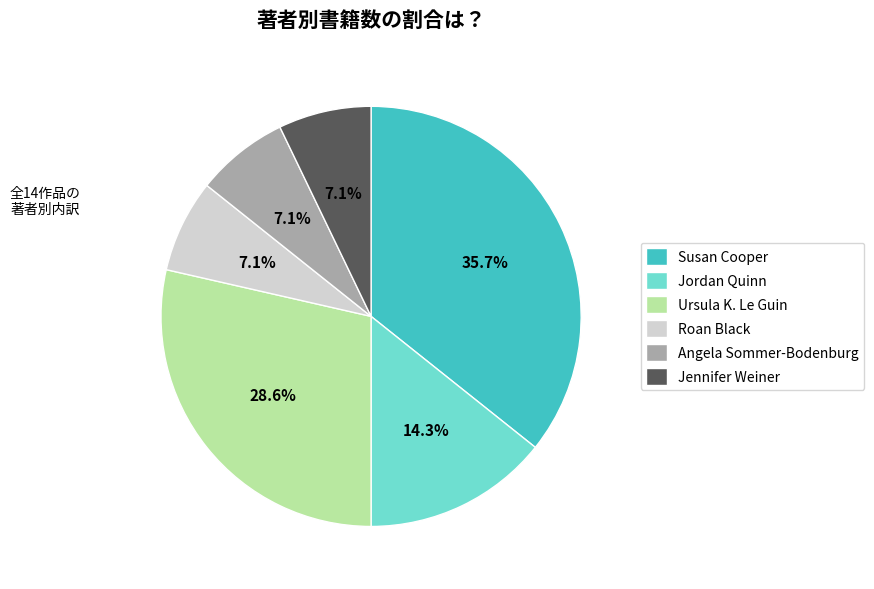

Does Angela Sommer-Bodenburg account for over 50% of the chart?

No